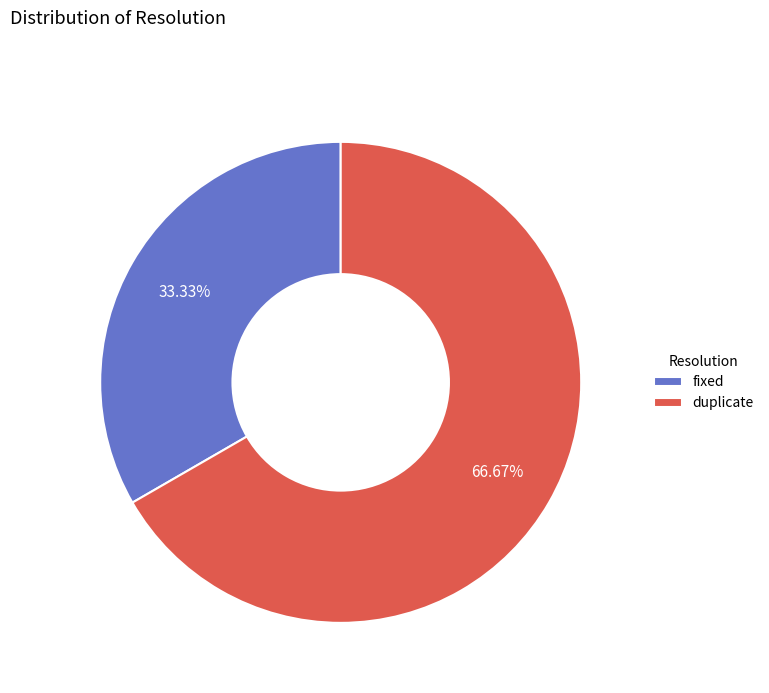

Does any single category account for the majority?

Yes